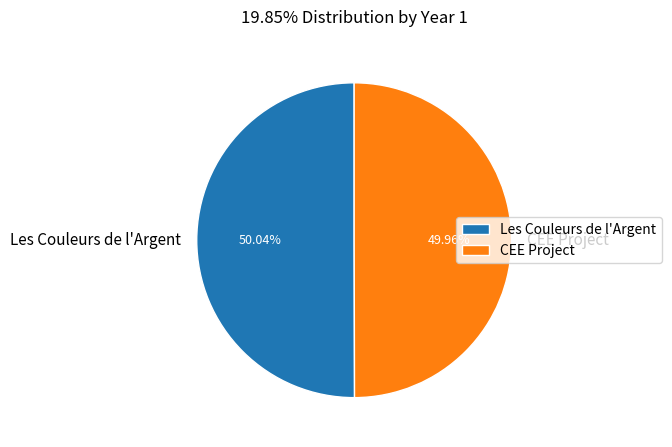

Approximately how many times larger is the value at CEE Project compared to Les Couleurs de l'Argent?

1.0